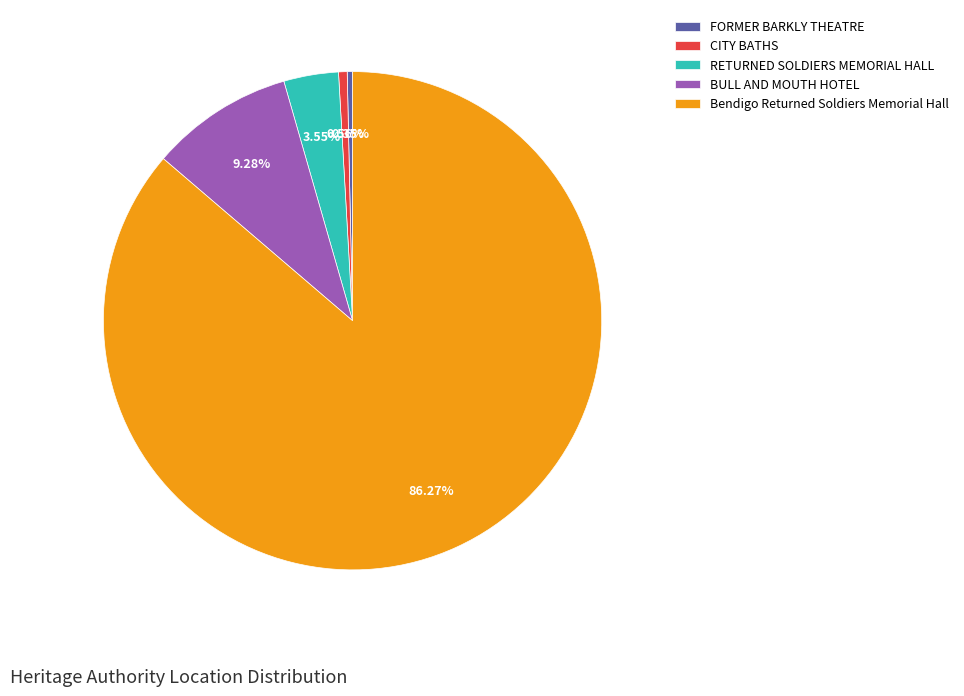

Does Bendigo Returned Soldiers Memorial Hall account for over 50% of the chart?

Yes